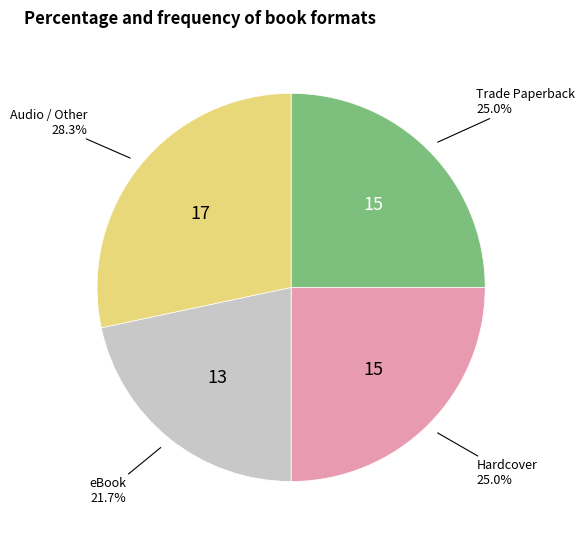

Is there any slice that represents more than half of the pie?

No